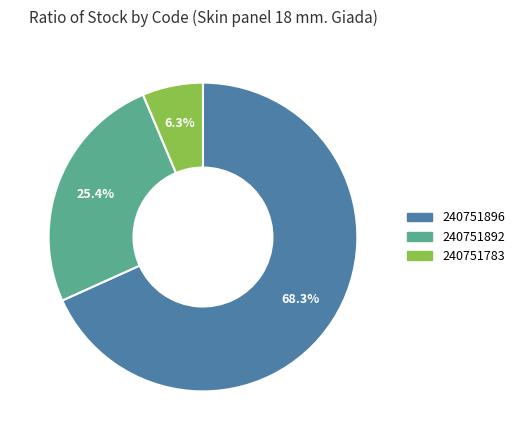

What is the total percentage of 240751783 and 240751896?

74.6%